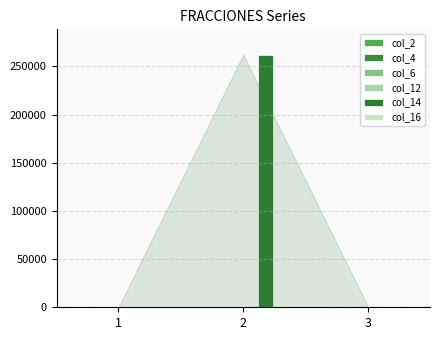

Which series changed the most between 2 and 3?

col_14